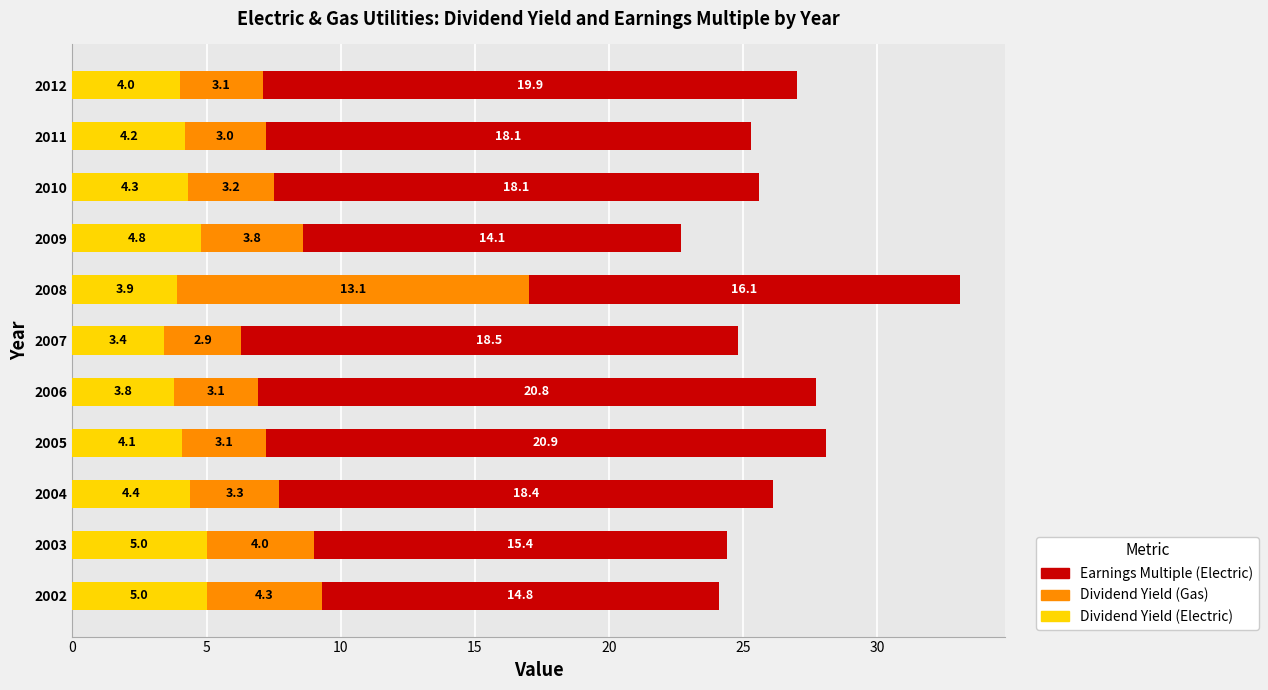

At which category is the sum across all series the highest?

2008